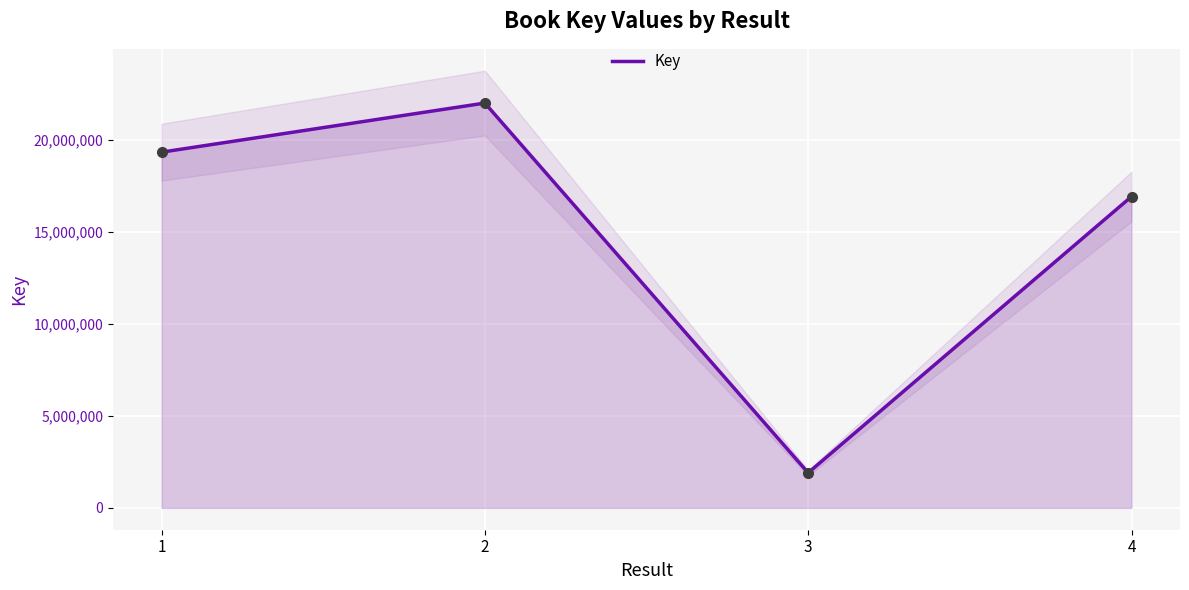

Which has a higher value, 2 or 3?

2